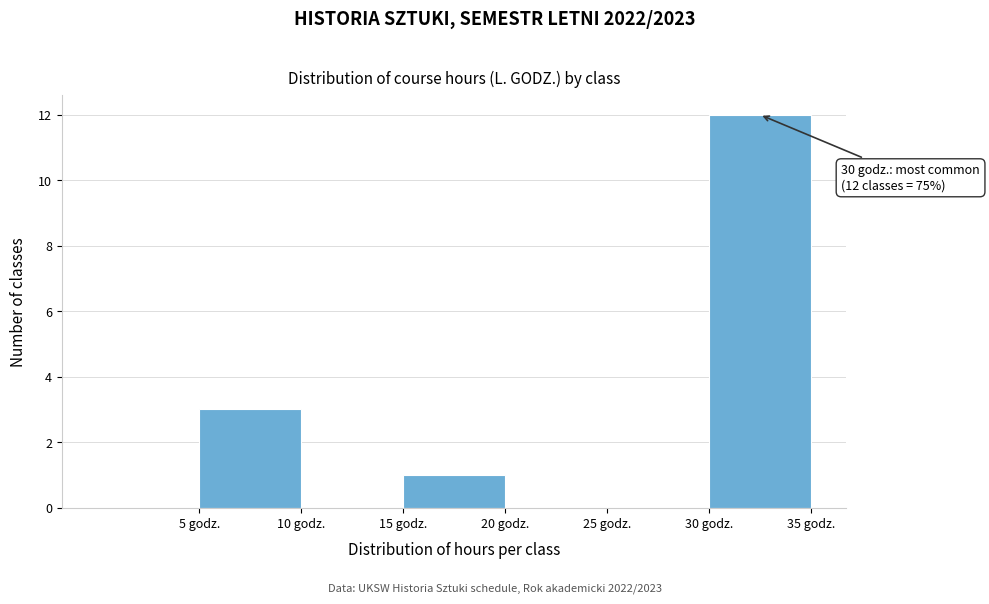

Over which range of the x-axis is the bar tallest?

30 to 35